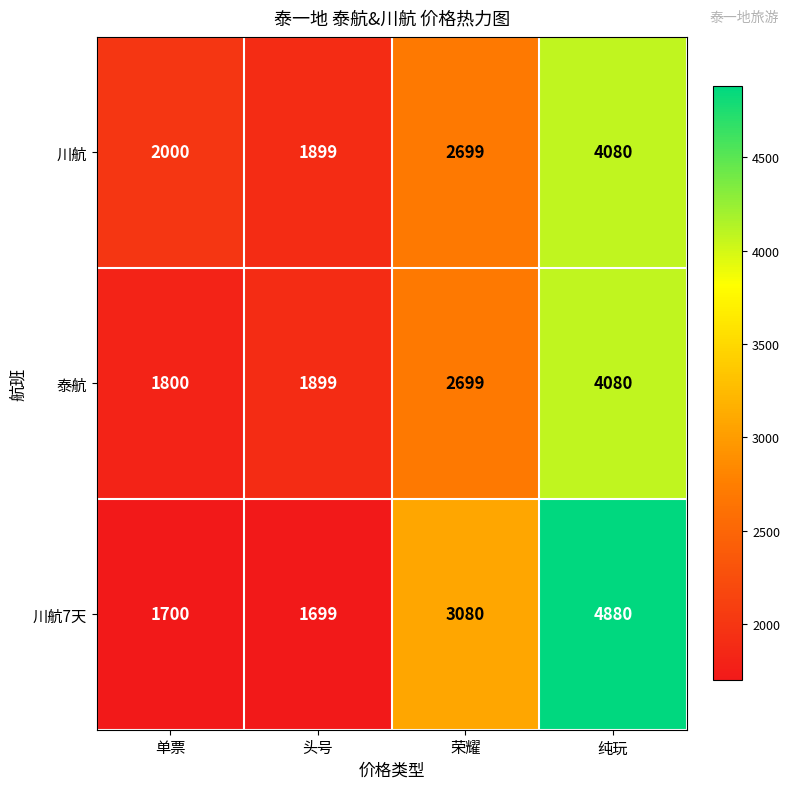

Which series changed the most between 头号 and 纯玩?

川航7天